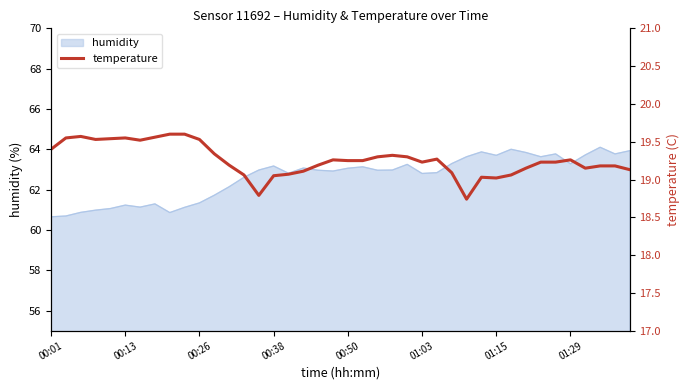

True or false: humidity has a value of 13.6 at 01:03.

False